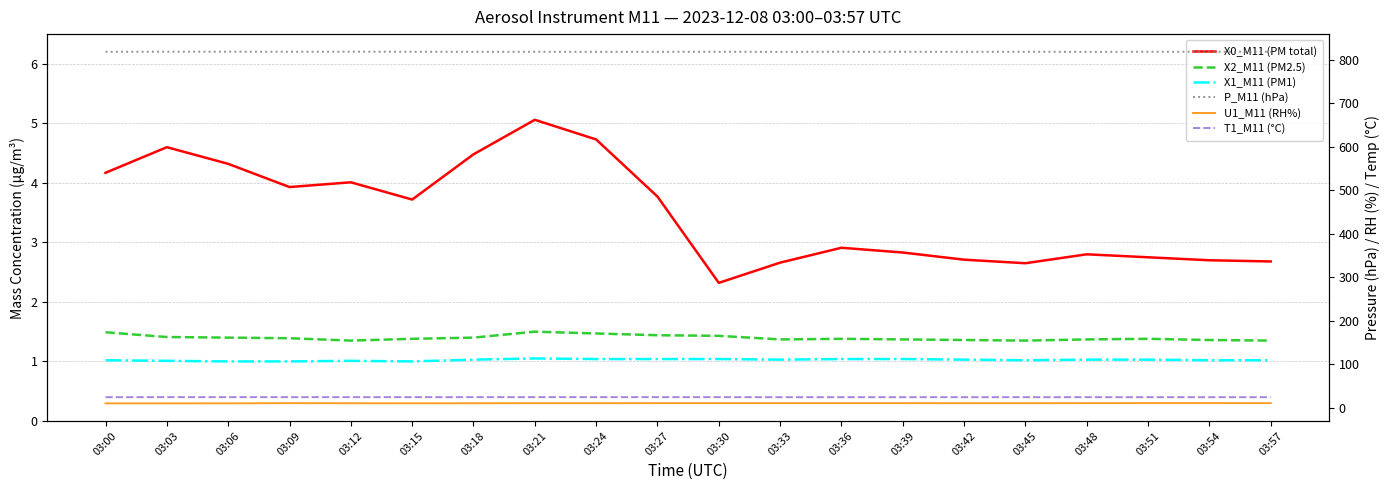

What is the approximate value of T1_M11 (°C) at 03:51?

24.7